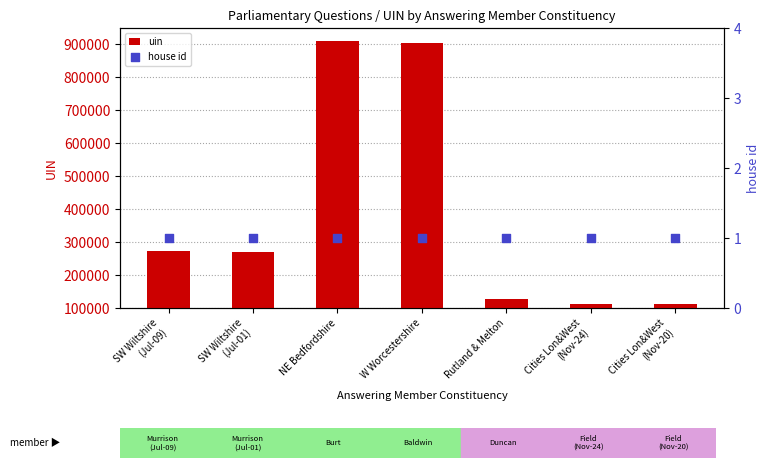

What are all the series names shown in the legend?

uin, house id